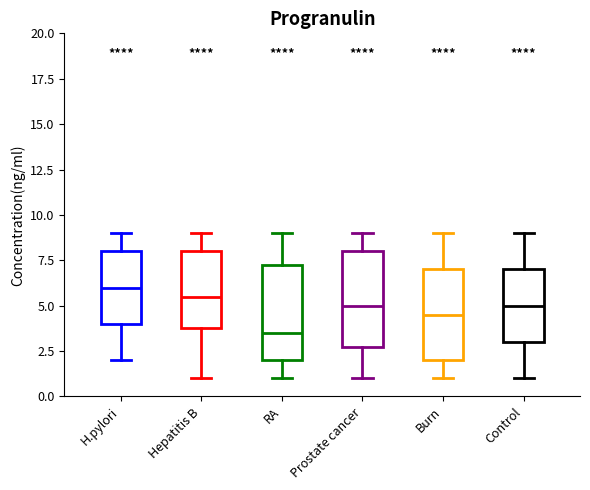

Reading left to right, read every box against the y-axis: the position of its median line, the range the box covers, and the ends of its whiskers. The values are not printed on the chart, so give them approximately, as read against the axis.

H.pylori: median 6.0, box 4.0 to 8.0, whiskers 2.0 to 9.0
Hepatitis B: median 5.5, box 4.0 to 8.0, whiskers 1.0 to 9.0
RA: median 3.5, box 2.0 to 7.5, whiskers 1.0 to 9.0
Prostate cancer: median 5.0, box 3.0 to 8.0, whiskers 1.0 to 9.0
Burn: median 4.5, box 2.0 to 7.0, whiskers 1.0 to 9.0
Control: median 5.0, box 3.0 to 7.0, whiskers 1.0 to 9.0